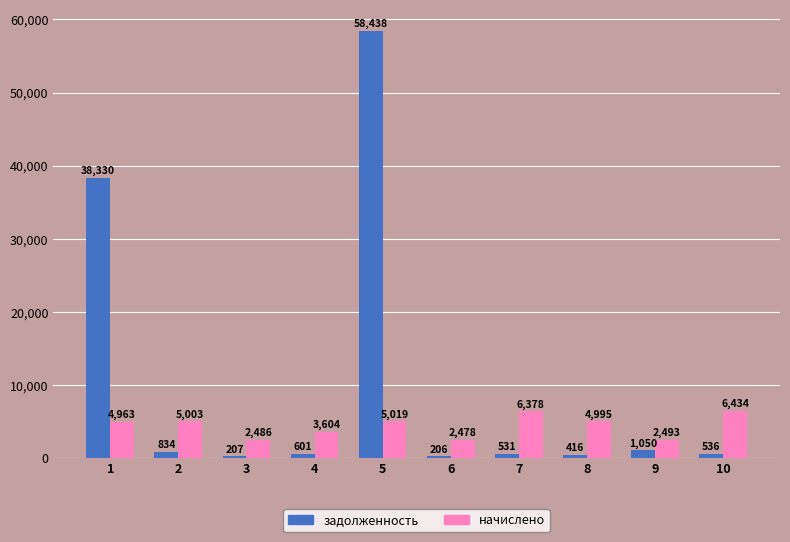

What is the sum of the начислено values at 9 and 1?

7456.6